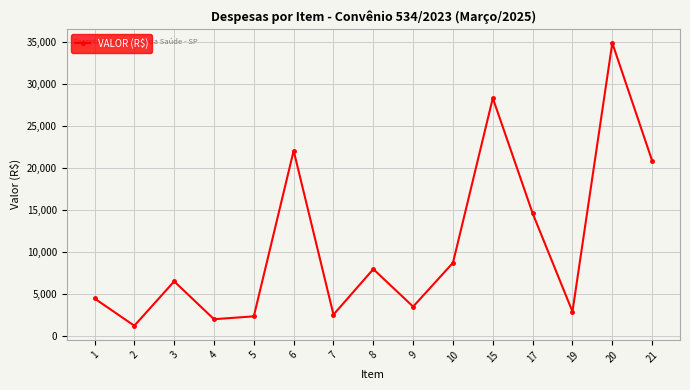

Reading right to left, list all the values displayed in this chart.

21=20851.1	20=34856.0	19=2898.5	17=14600.0	15=28299.2	10=8711.9	9=3496.4	8=7957.0	7=2542.8	6=22044.0	5=2340.0	4=1998.0	3=6502.5	2=1222.2	1=4468.8